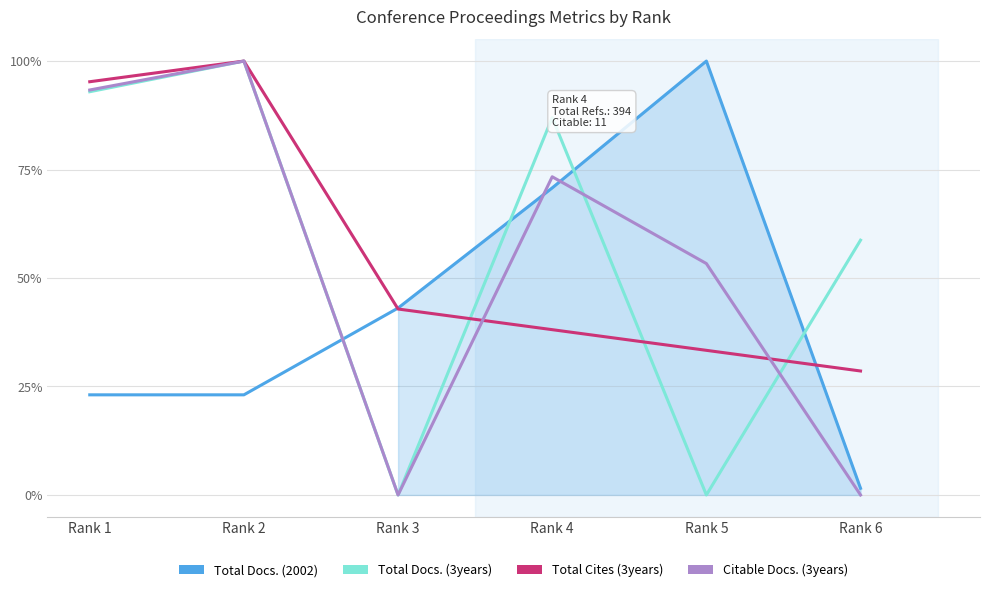

What is the difference between the maximum and second lowest values in the Total Cites (3years) series?

66.7